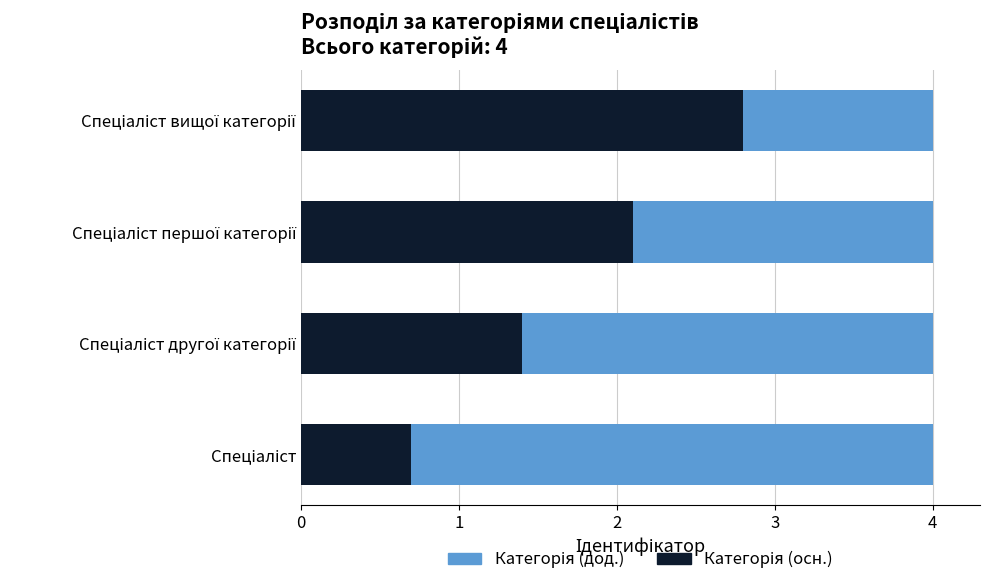

Count the number of categories in the chart.

4